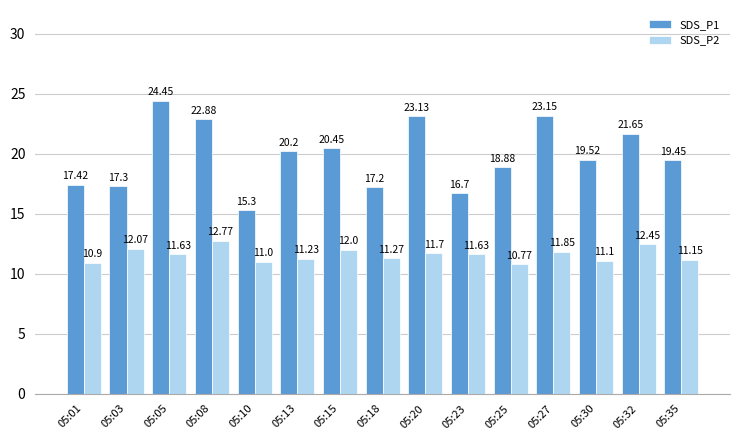

What is the minimum value shown in the chart?

10.8